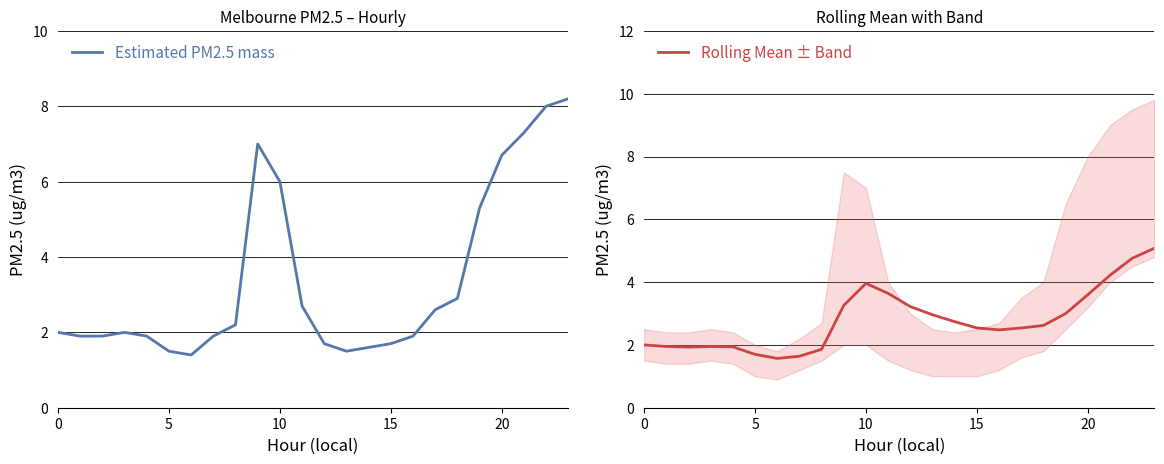

Is it true that Rolling Mean ± Band equals 6.8 at 23?

False